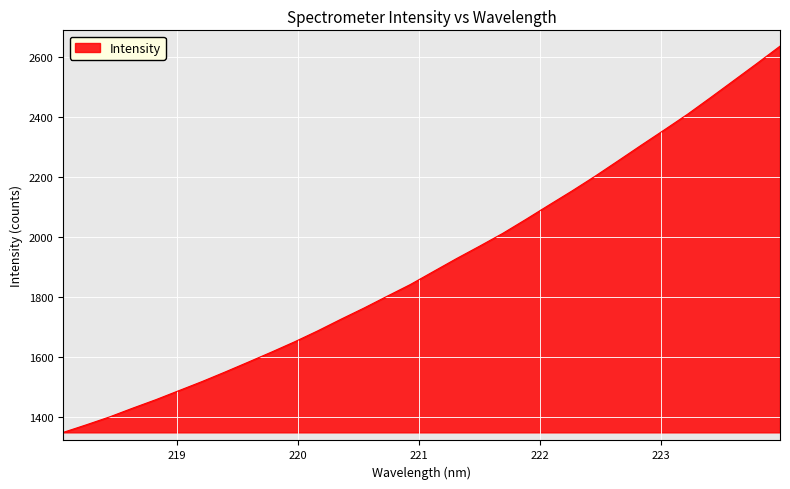

What is the average value?

1907.9